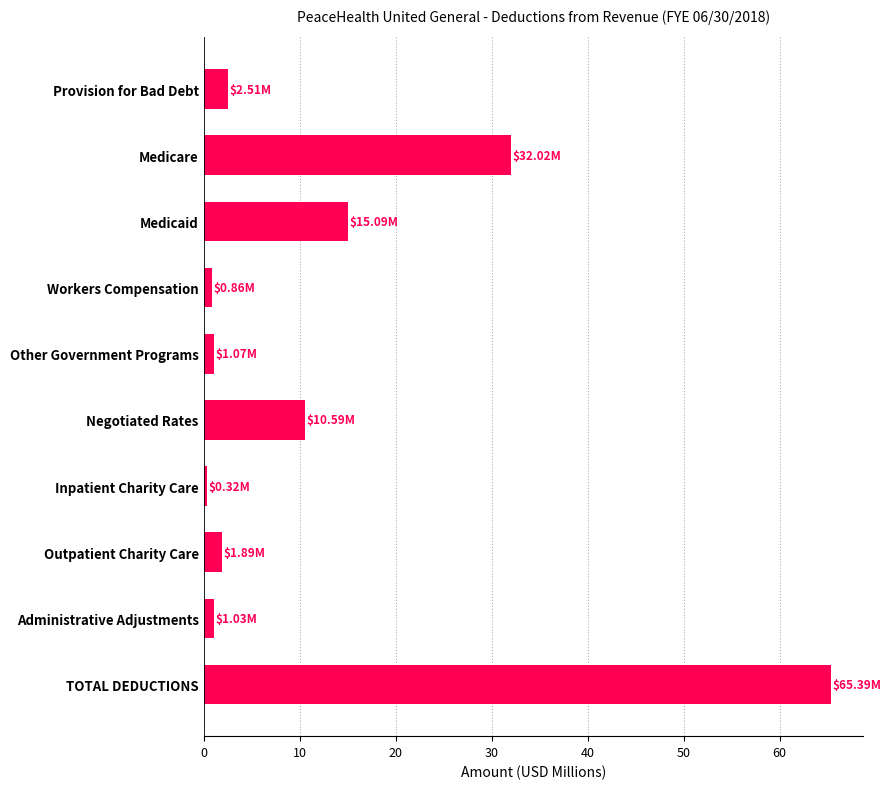

Approximately how many times larger is the value at Medicare compared to Negotiated Rates?

3.0